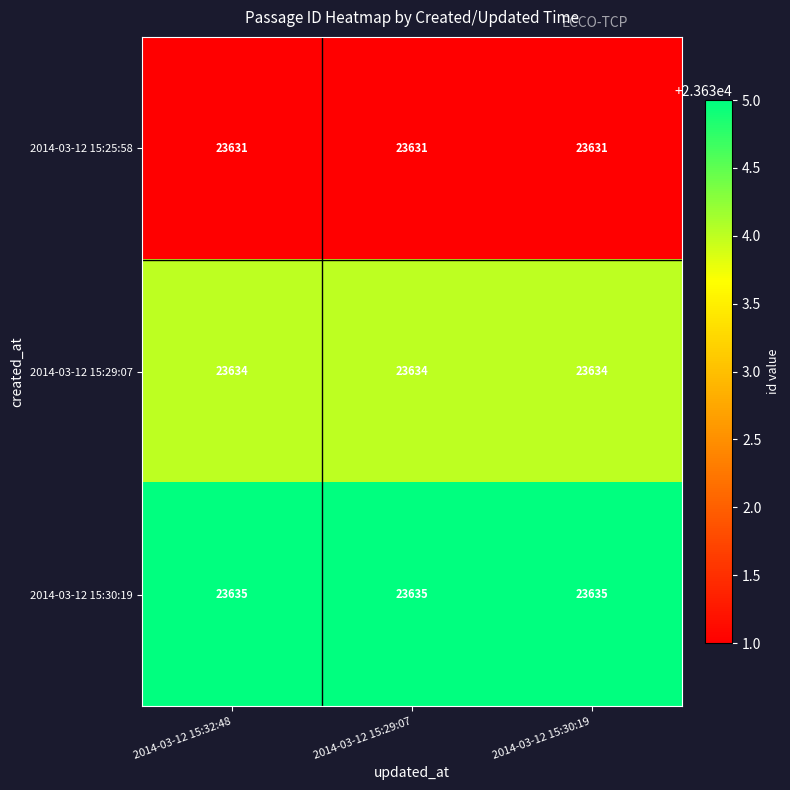

The 2014-03-12 15:29:07 series shows 23634 at 2014-03-12 15:30:19. True or false?

True